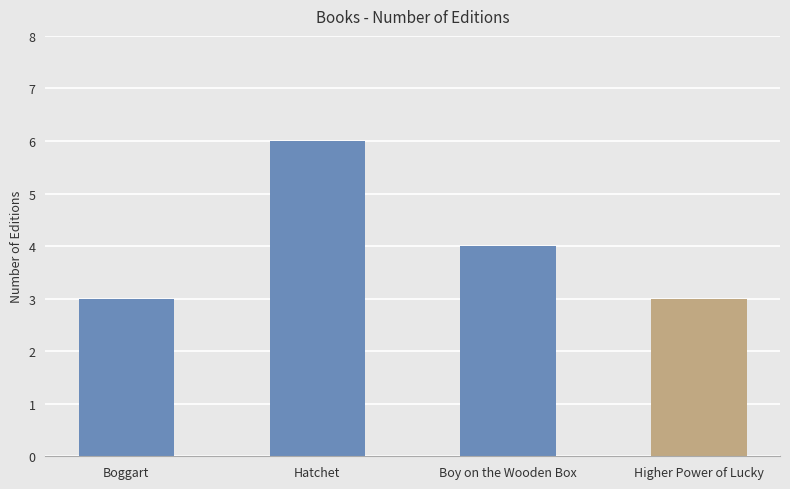

What is the difference between the maximum and second lowest values?

3